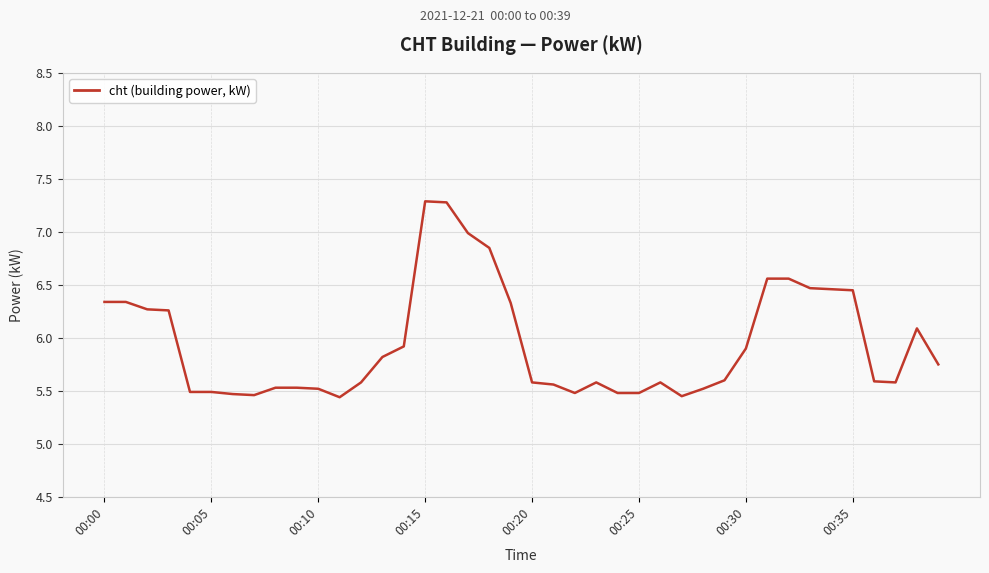

Does the chart display data point markers on the line(s)?

No